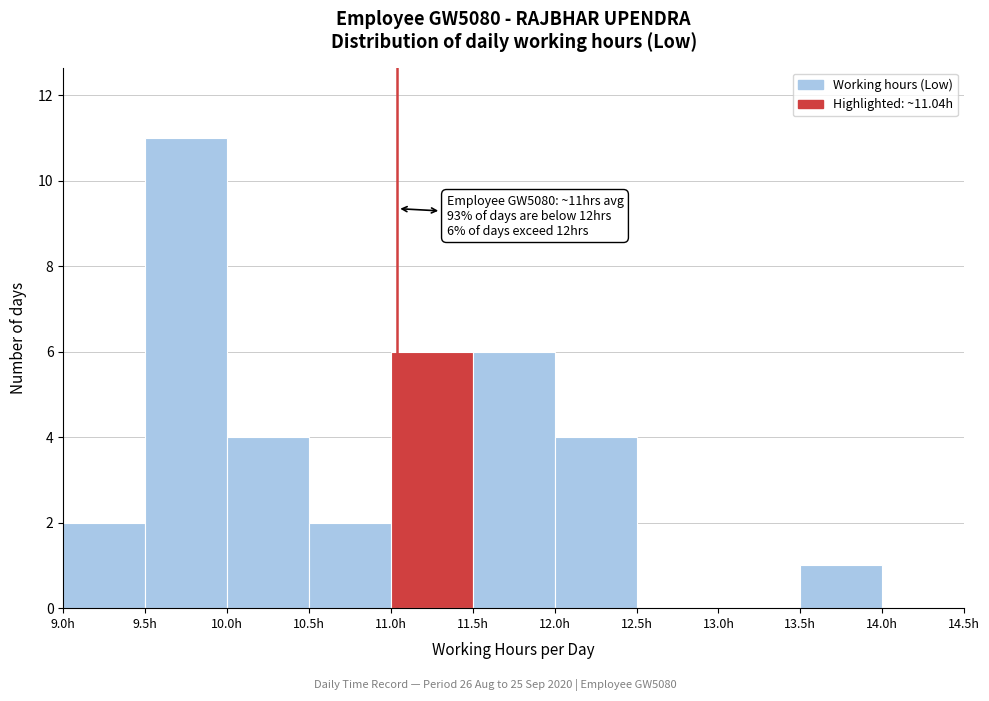

Which range on the x-axis has the tallest bar?

9.5 to 10.0